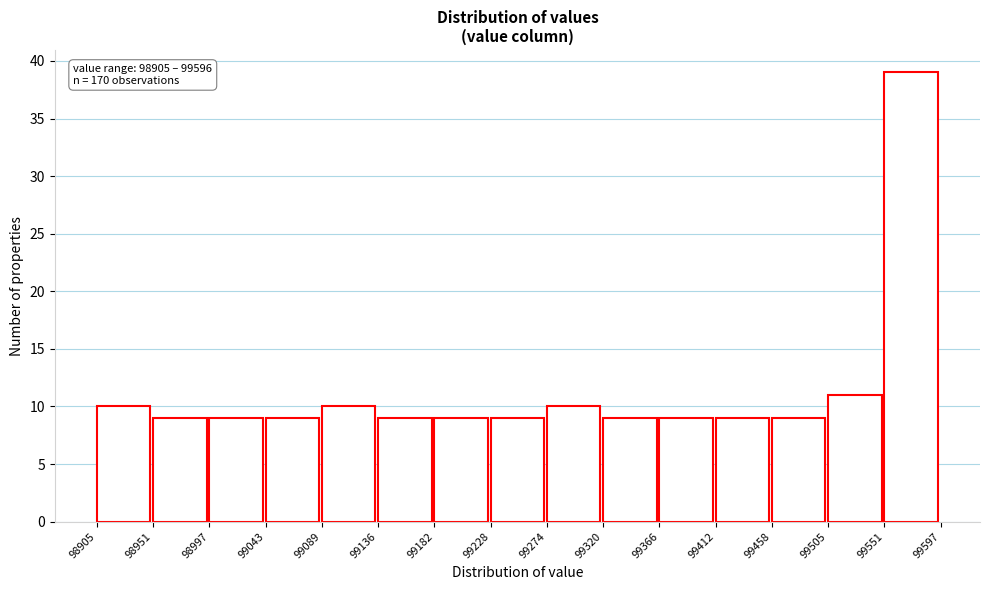

Over which range of the x-axis is the bar tallest?

99551 to 99597